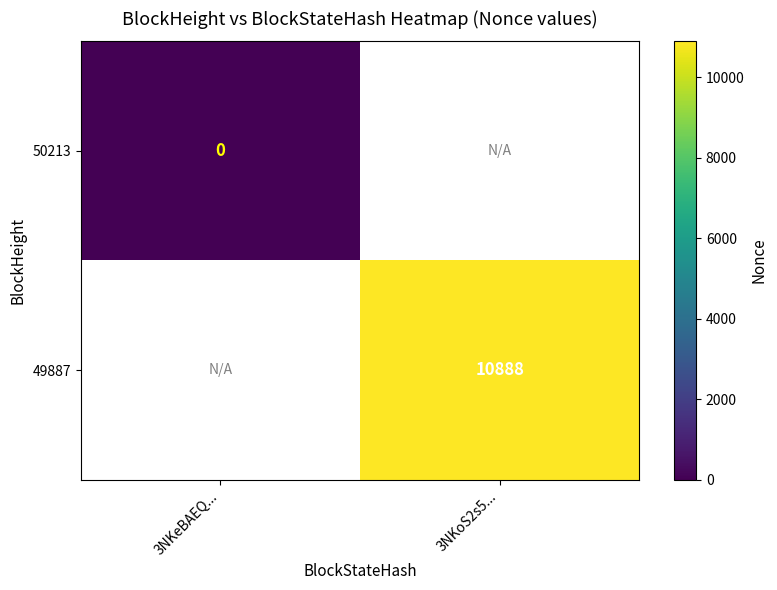

Is it true that 49887 equals 10888 at 3NKoS2s5...?

True